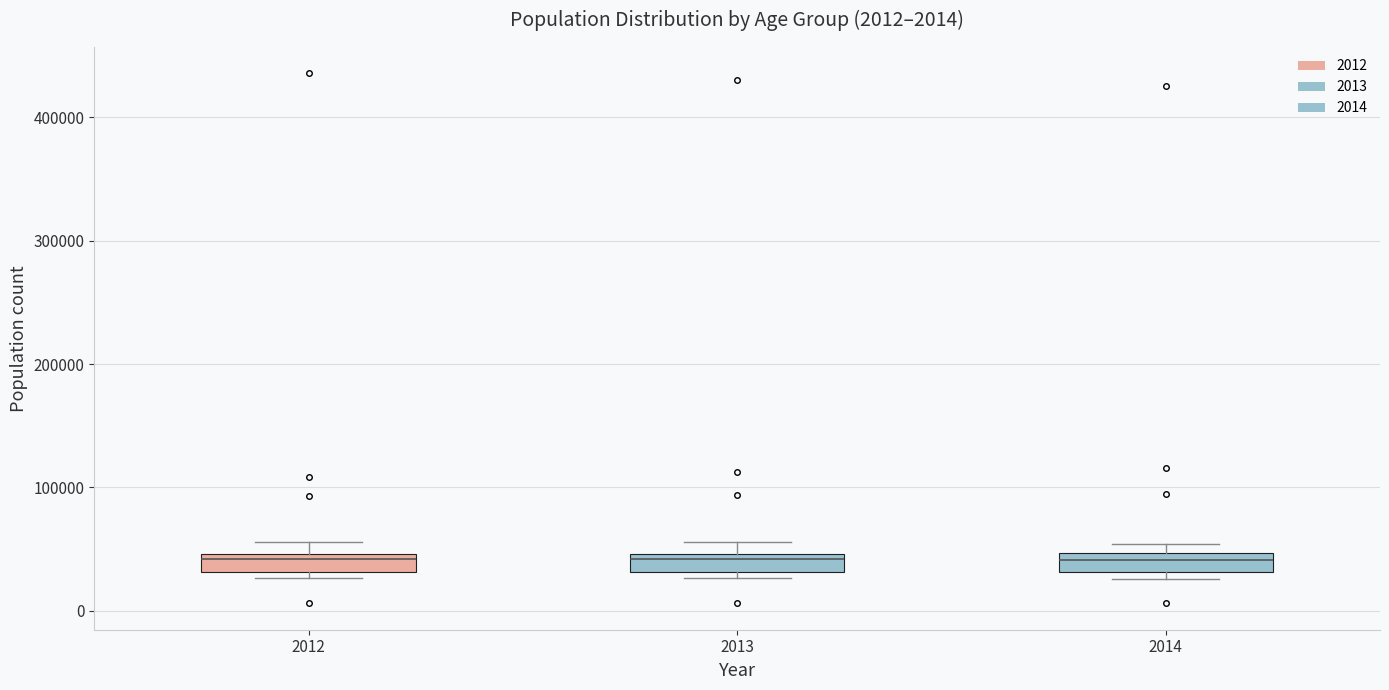

Where does the median line of the box at x = 2012 sit on the y-axis? The values are not printed on the chart, so give them approximately, as read against the axis.

40000